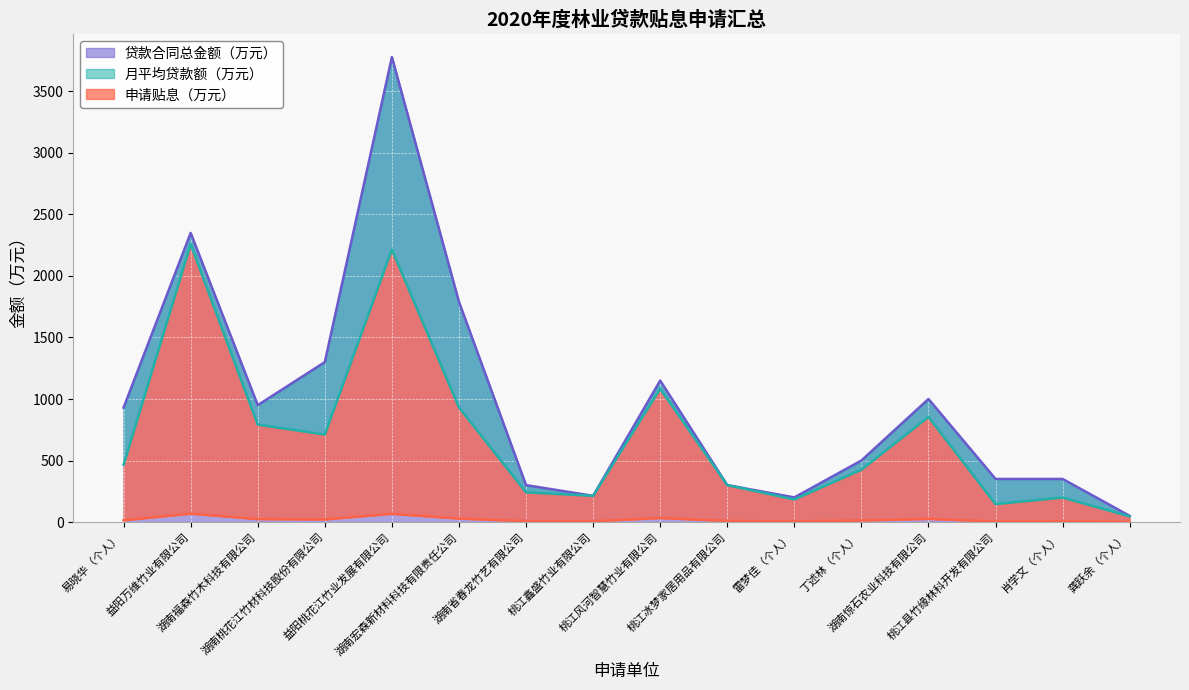

What is the label of the 11th point from the left?

雷梦佳（个人）